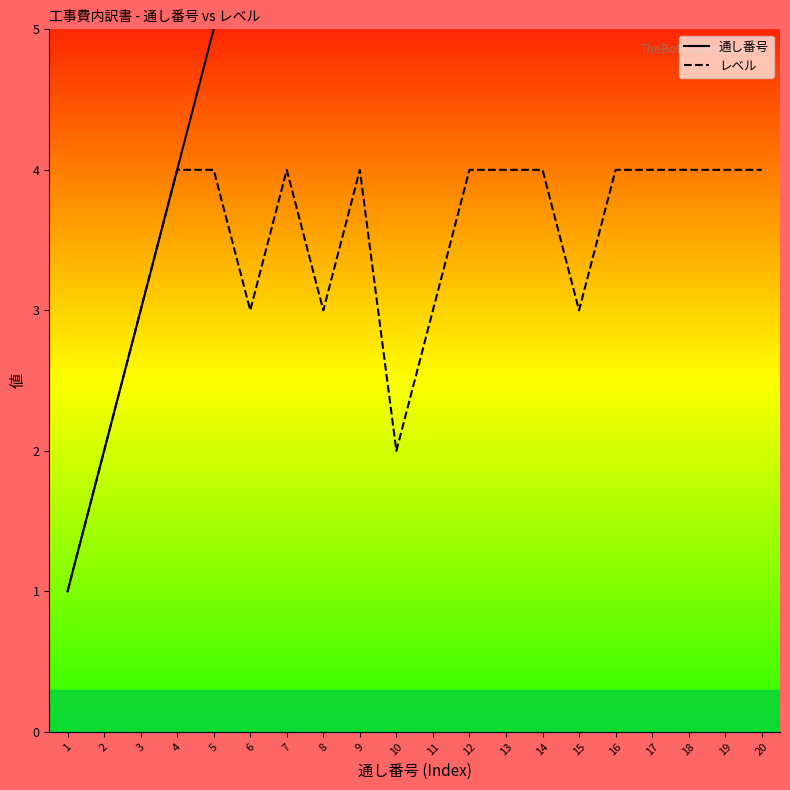

Rank the categories by 通し番号 value from lowest to highest.

1, 2, 3, 4, 5, 6, 7, 8, 9, 10, 11, 12, 13, 14, 15, 16, 17, 18, 19, 20